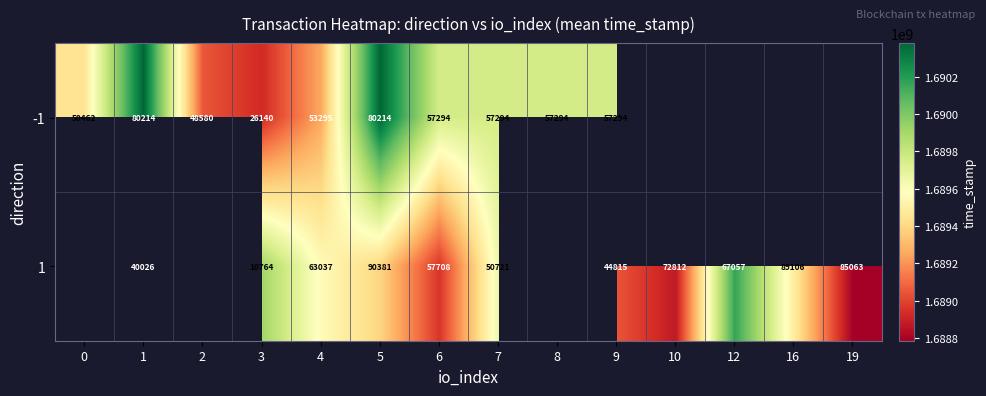

Rank the series at 7 from lowest to highest value.

1, -1